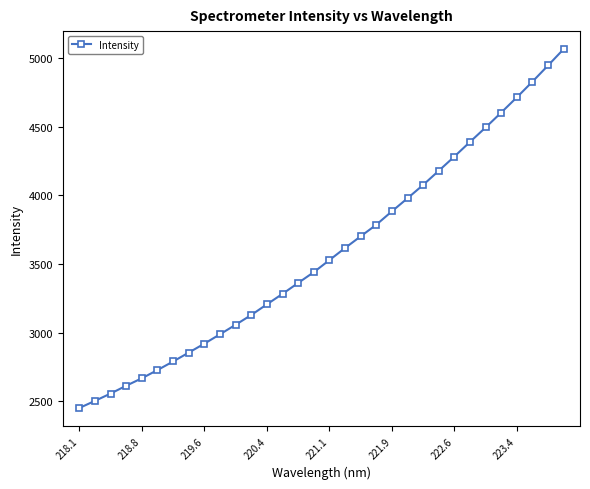

What is the greatest value displayed?

5065.8